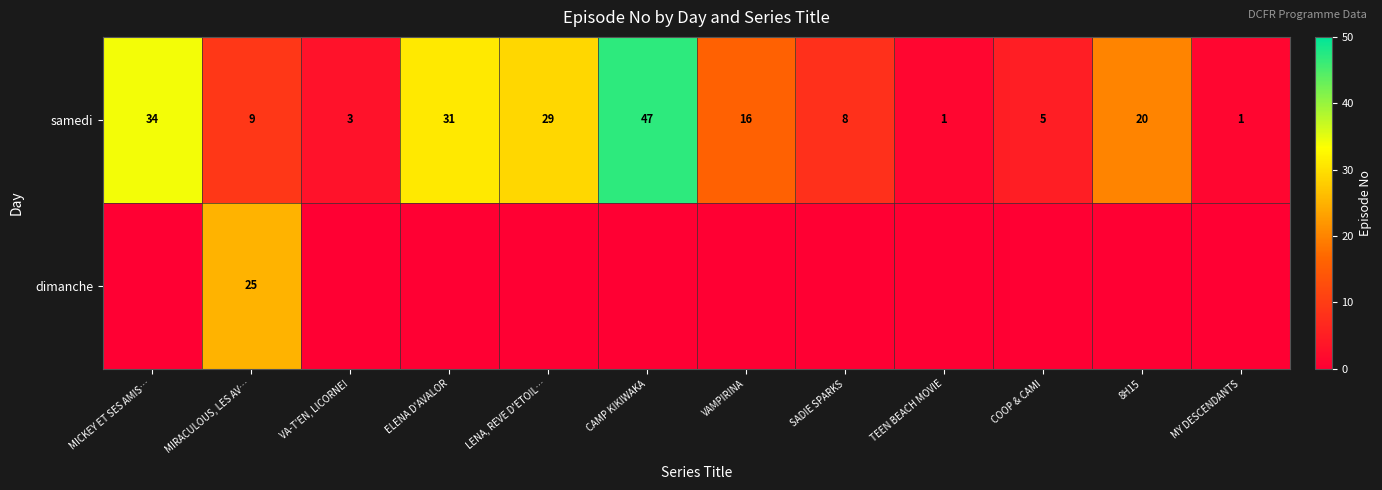

What is the difference between the samedi values at 8H15 and VA-T'EN, LICORNE!?

17